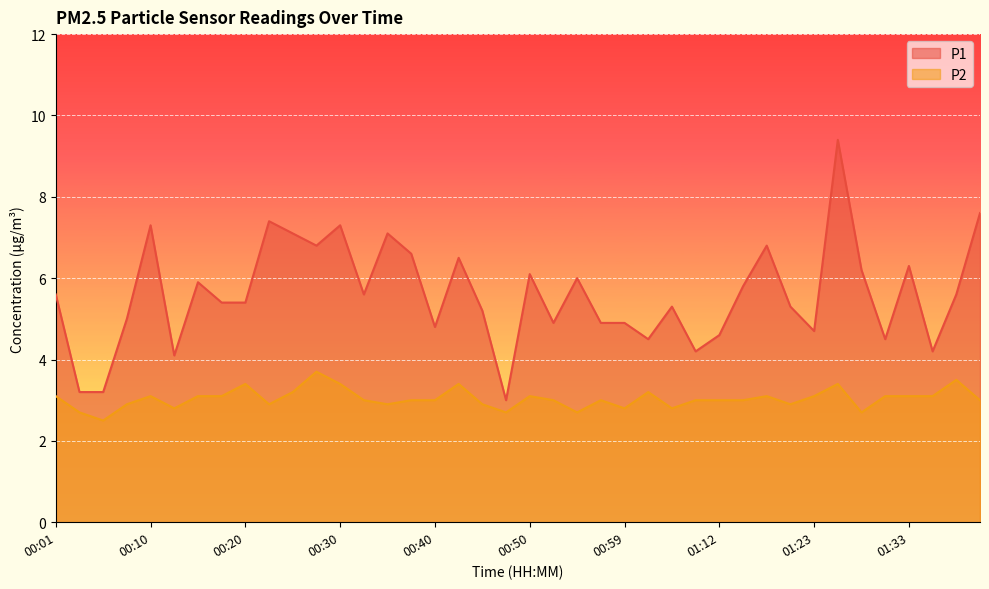

At which category is the sum across all series the highest?

01:25